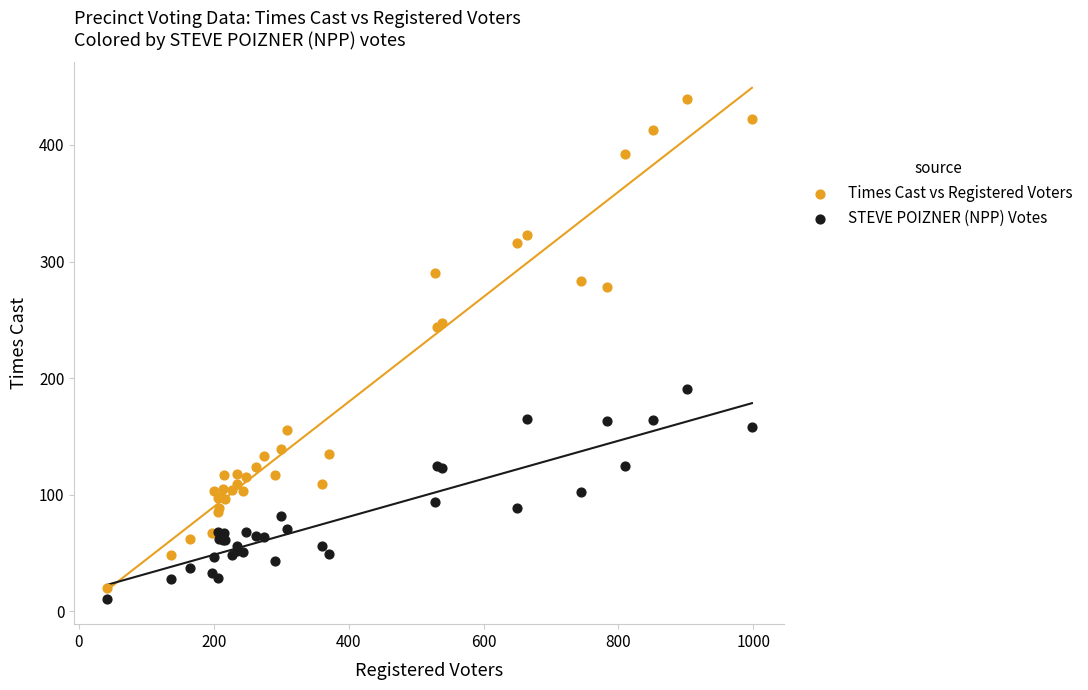

What is the X range (max minus min) for the scatter plot?

957